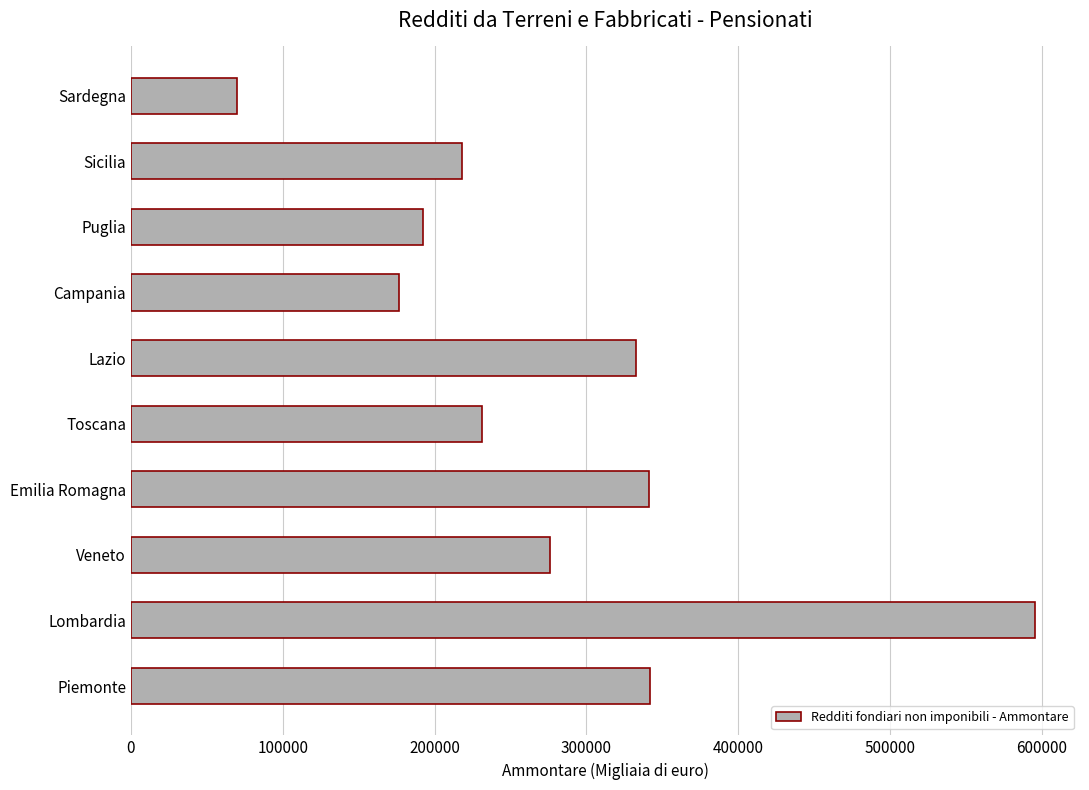

Is it true that the value at Piemonte is 544166?

False